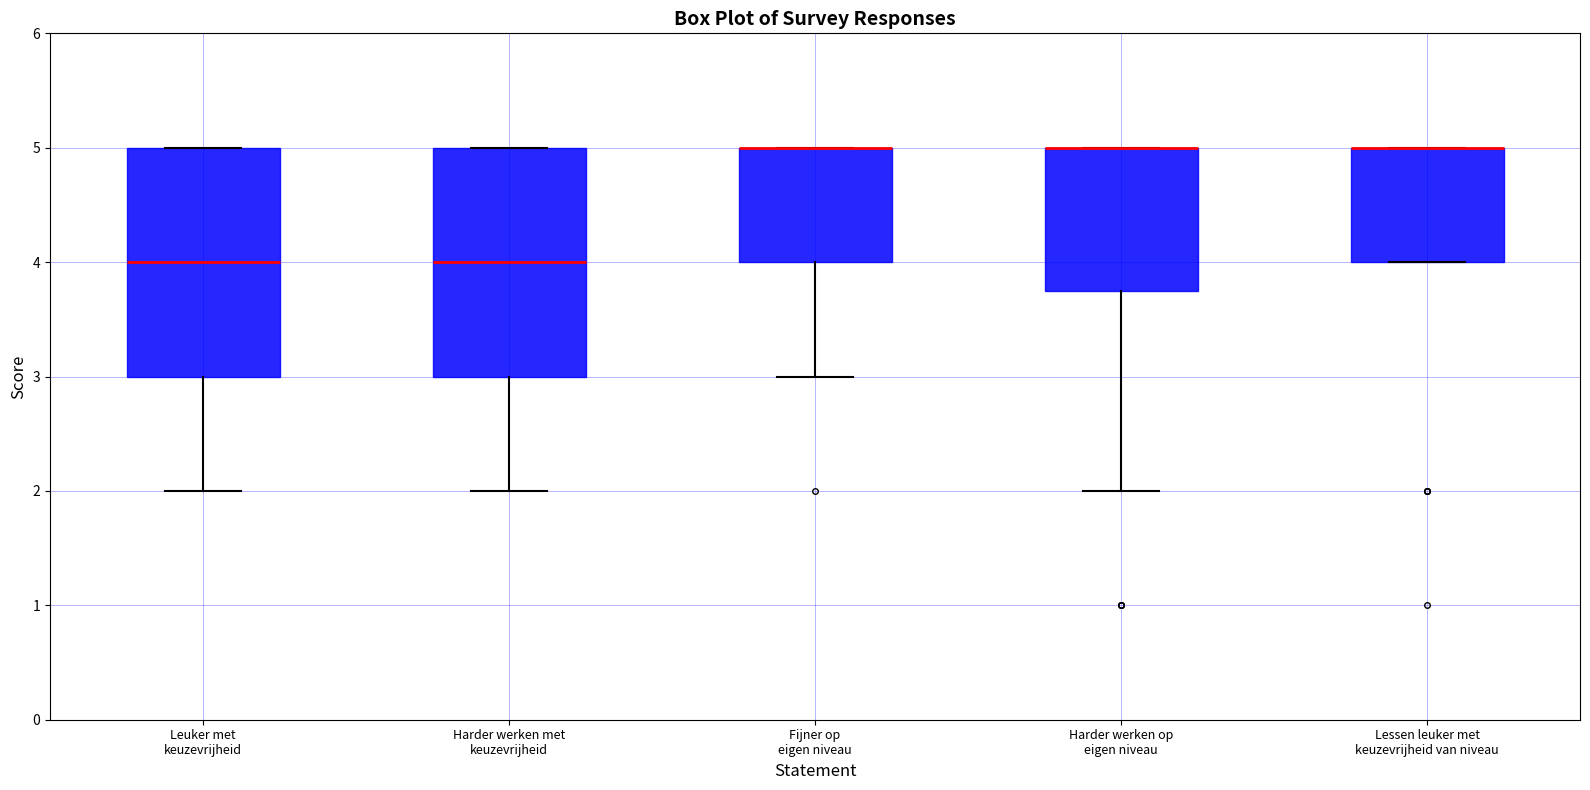

Reading left to right, transcribe this box plot: for each box, give where its median line is, the range the box spans, and where its two whiskers end, as read against the y-axis. The values are not printed on the chart, so give them approximately, as read against the axis.

Leuker met keuzevrijheid: median 4.0, box 3.0 to 5.0, whiskers 2.0 to 5.0
Harder werken met keuzevrijheid: median 4.0, box 3.0 to 5.0, whiskers 2.0 to 5.0
Fijner op eigen niveau: median 5.0 (drawn on the box's upper edge), box 4.0 to 5.0, whiskers 3.0 to 5.0
Harder werken op eigen niveau: median 5.0 (drawn on the box's upper edge), box 3.8 to 5.0, whiskers 2.0 to 5.0
Lessen leuker met keuzevrijheid van niveau: median 5.0 (drawn on the box's upper edge), box 4.0 to 5.0, whiskers 4.0 to 5.0